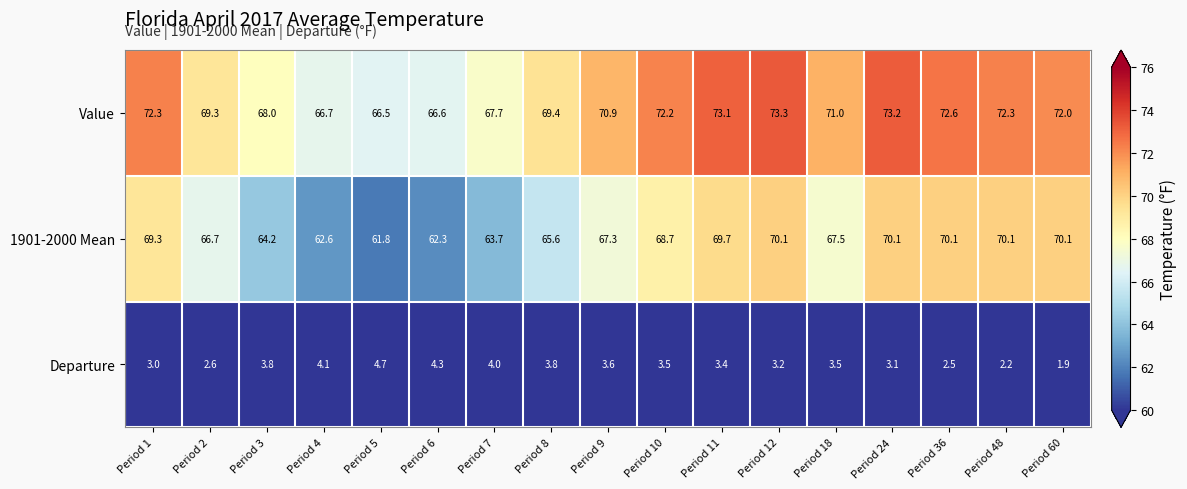

At how many categories does at least one series exceed 54?

17